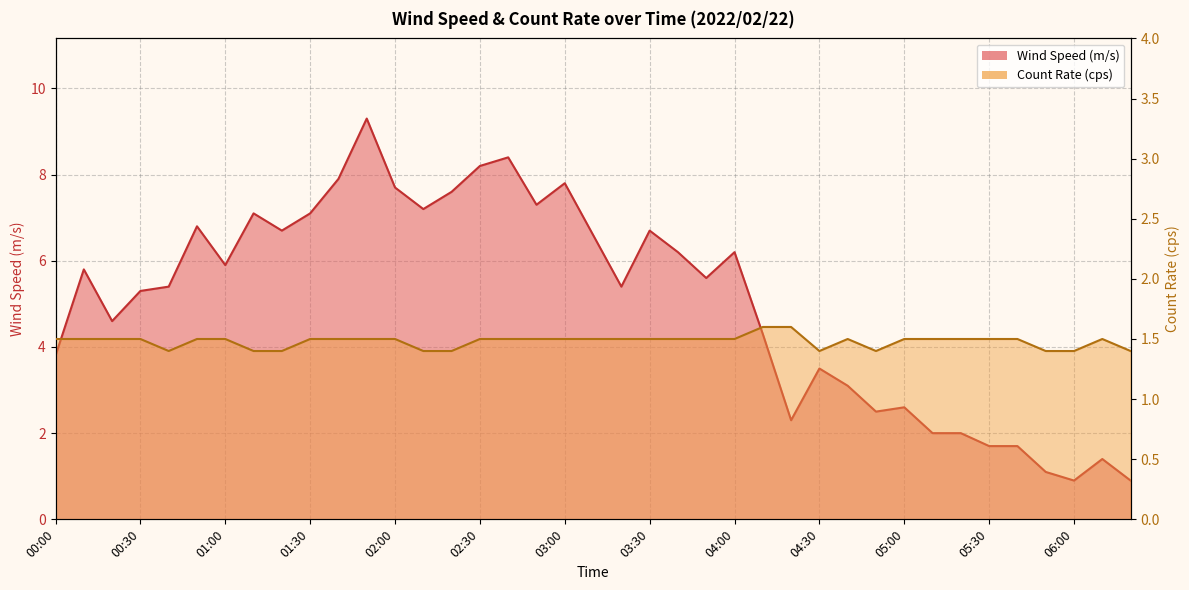

Is the value of Wind Speed (m/s) at 01:50 greater than the value of Count Rate (cps) at 04:00?

Yes